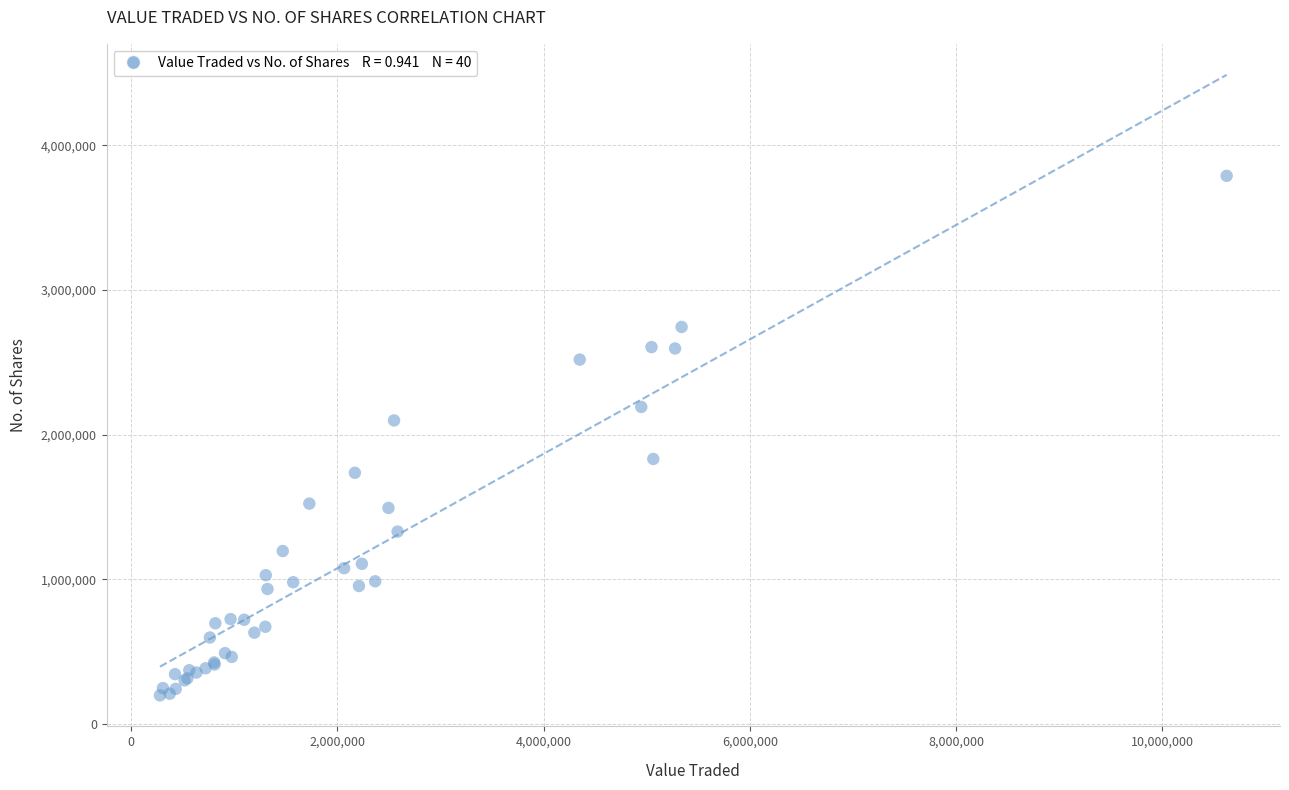

What Y value in the scatter plot is closest to 1993664?

2098496